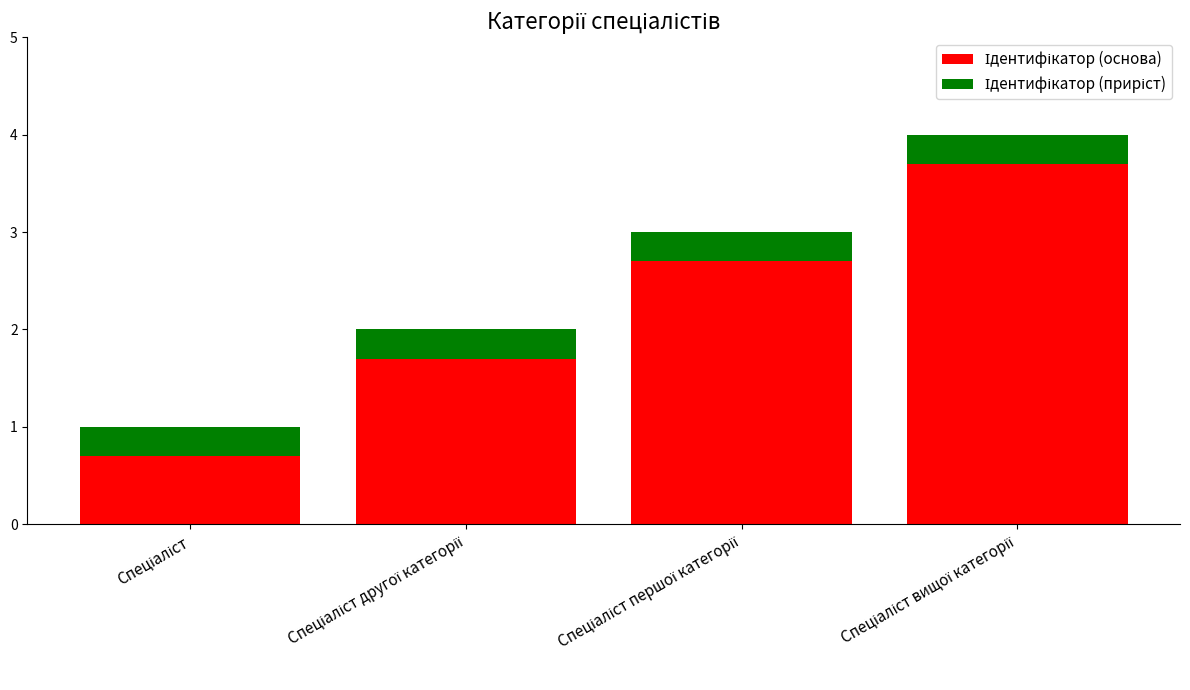

At which label is Ідентифікатор (основа) closest to 2?

Спеціаліст другої категорії